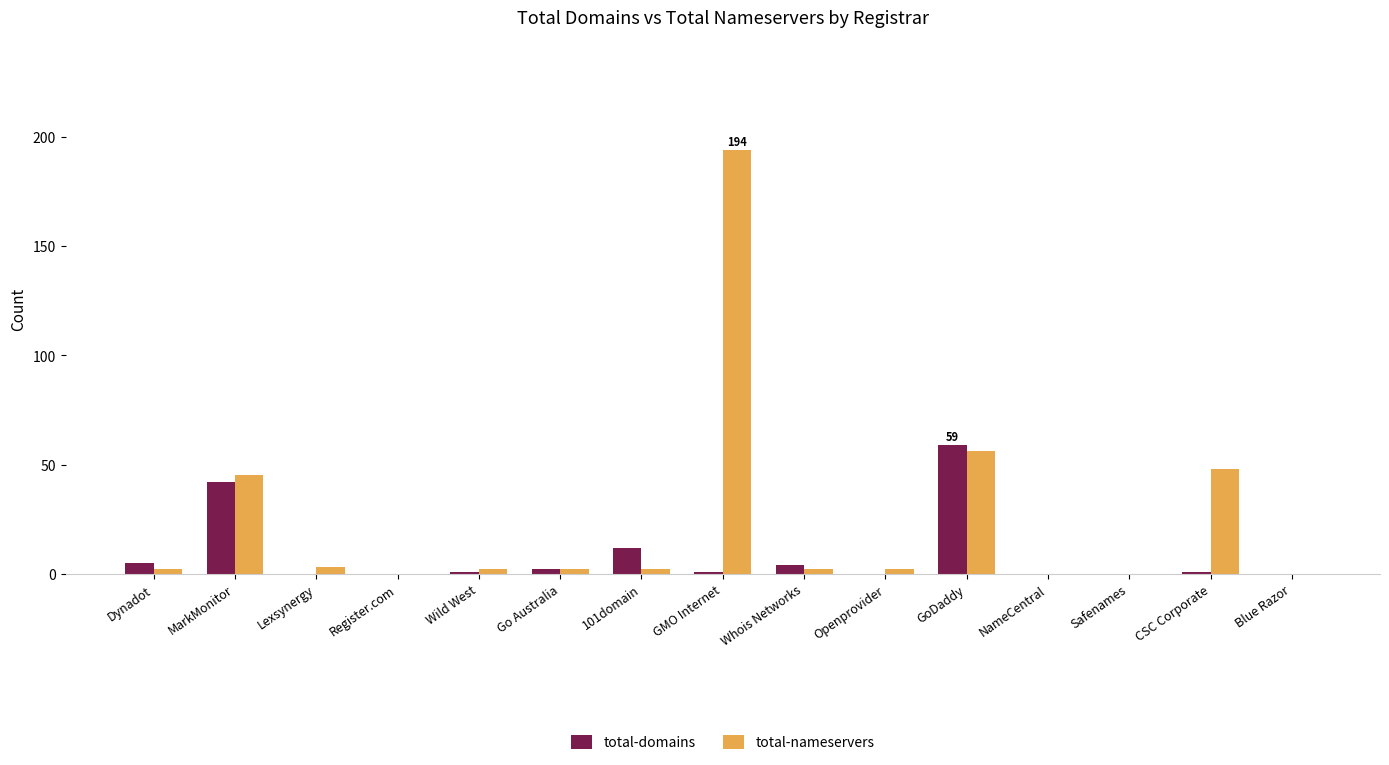

Reading left to right, extract all data points from this chart.

total-domains: Dynadot=5	MarkMonitor=42	Lexsynergy=0	Register.com=0	Wild West=1	Go Australia=2	101domain=12	GMO Internet=1	Whois Networks=4	Openprovider=0	GoDaddy=59	NameCentral=0	Safenames=0	CSC Corporate=1	Blue Razor=0
total-nameservers: Dynadot=2	MarkMonitor=45	Lexsynergy=3	Register.com=0	Wild West=2	Go Australia=2	101domain=2	GMO Internet=194	Whois Networks=2	Openprovider=2	GoDaddy=56	NameCentral=0	Safenames=0	CSC Corporate=48	Blue Razor=0